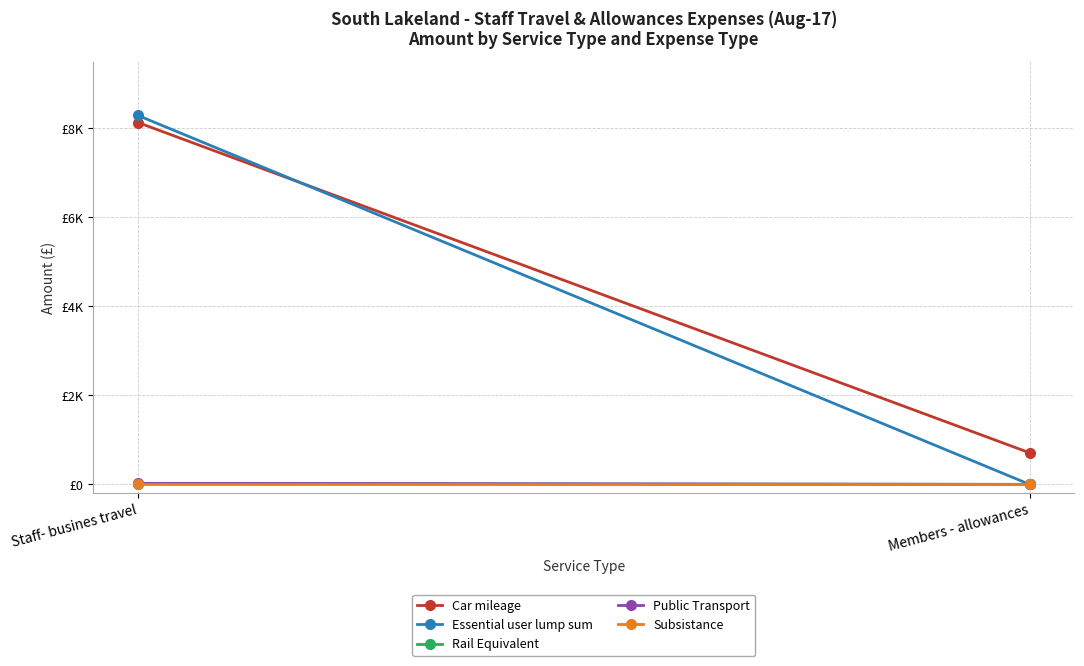

What is the greatest value displayed?

8289.8